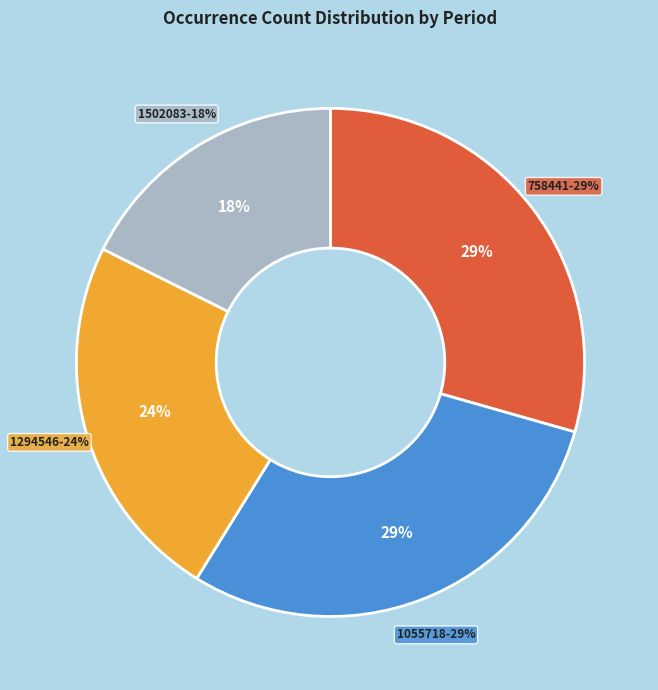

Which has a higher value, 2020-10-01 or 2021-04-01?

2020-10-01